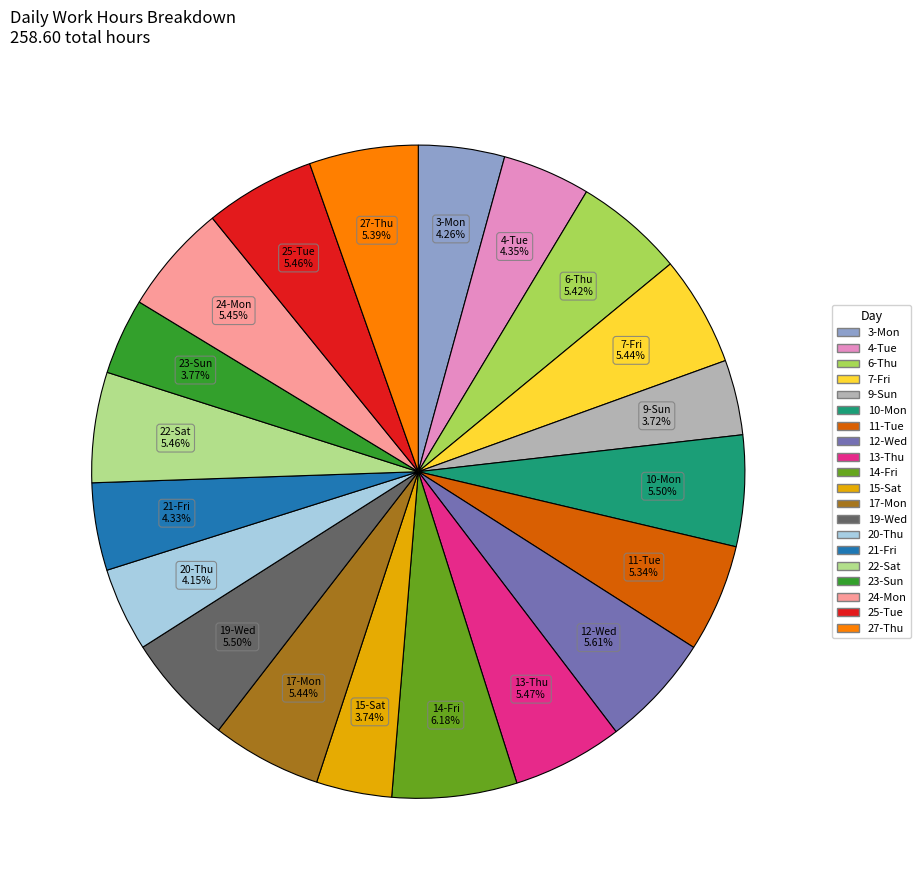

Is there any slice that represents more than half of the pie?

No